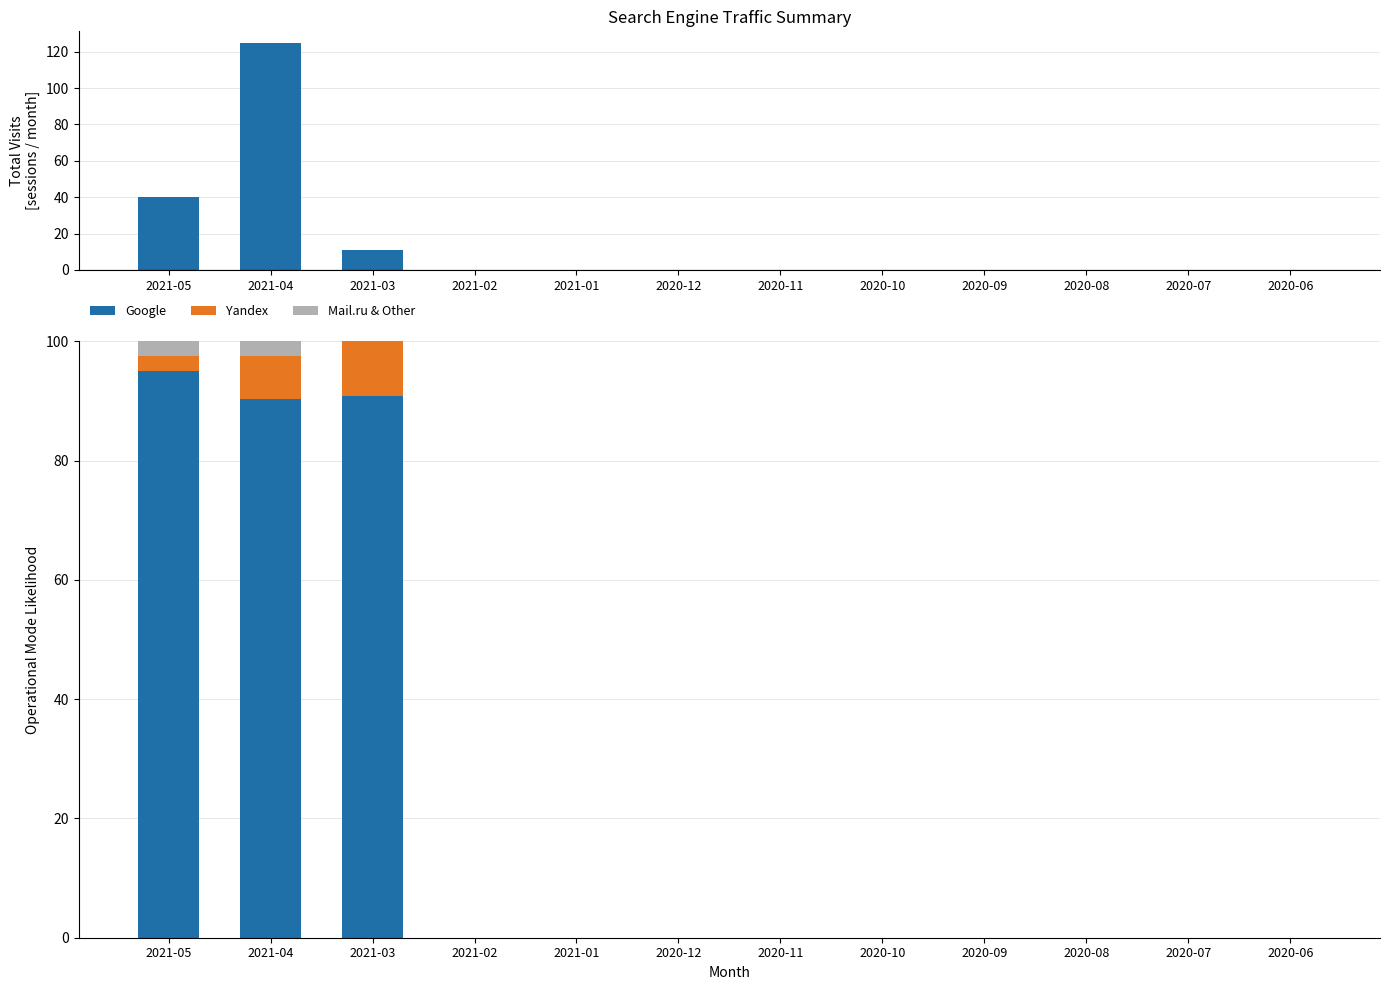

Reading left to right, extract all data points from this chart.

Total Visits: 40.0	125.0	11.0	0.0	0.0	0.0	0.0	0.0	0.0	0.0	0.0	0.0
Google: 95.0	90.4	90.9	0.0	0.0	0.0	0.0	0.0	0.0	0.0	0.0	0.0
Yandex: 2.5	7.2	9.1	0.0	0.0	0.0	0.0	0.0	0.0	0.0	0.0	0.0
Mail.ru & Other: 2.5	2.4	0.0	0.0	0.0	0.0	0.0	0.0	0.0	0.0	0.0	0.0